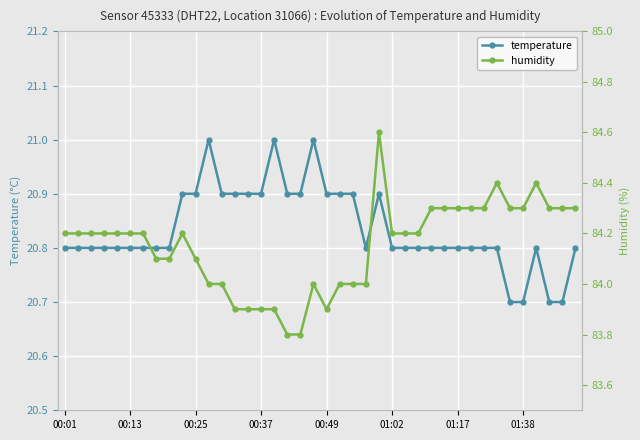

How many data points does each series have?

40